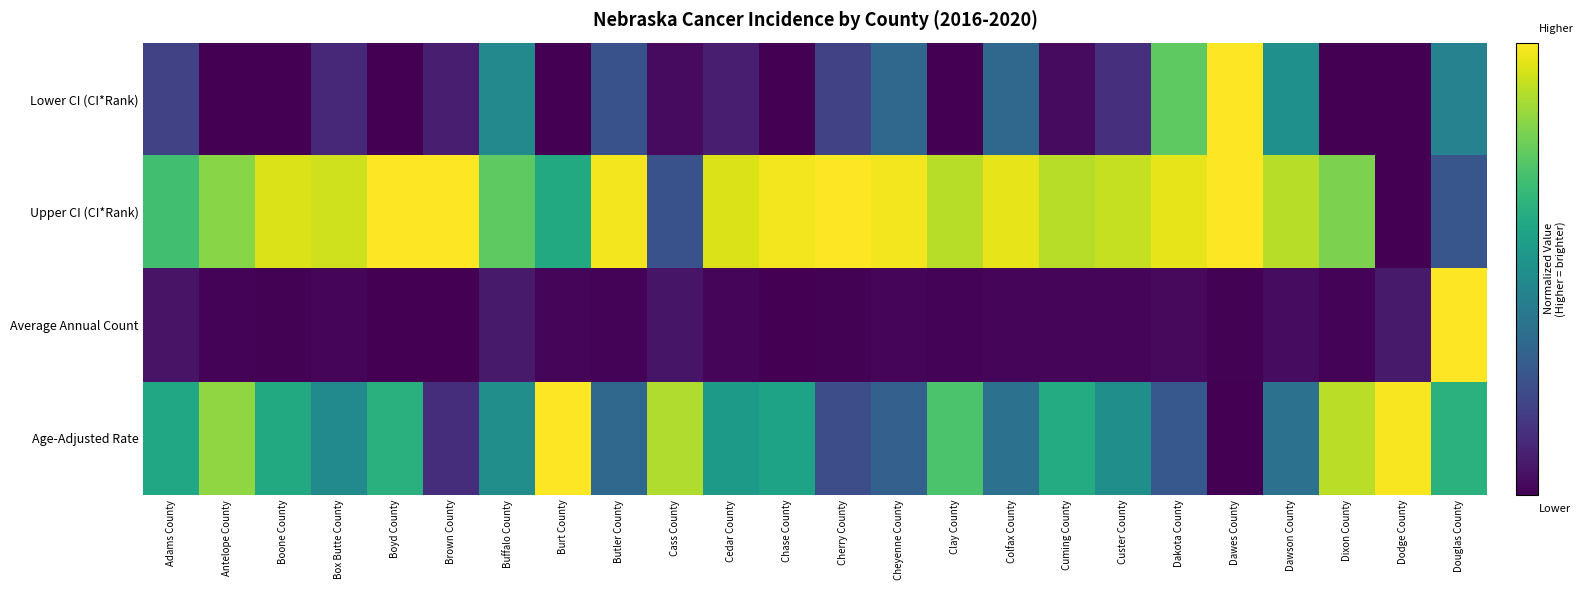

Which series has the largest range (max minus min)?

Lower CI (CI*Rank)